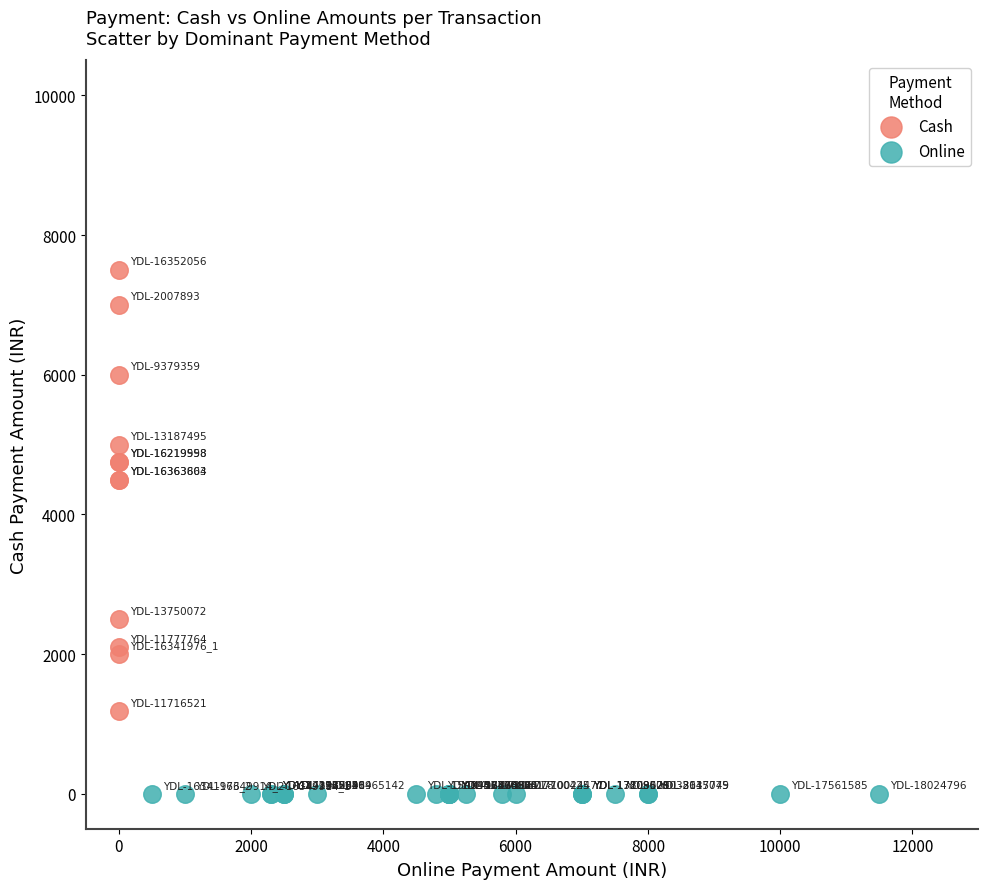

Which series contains the highest Y value?

Cash